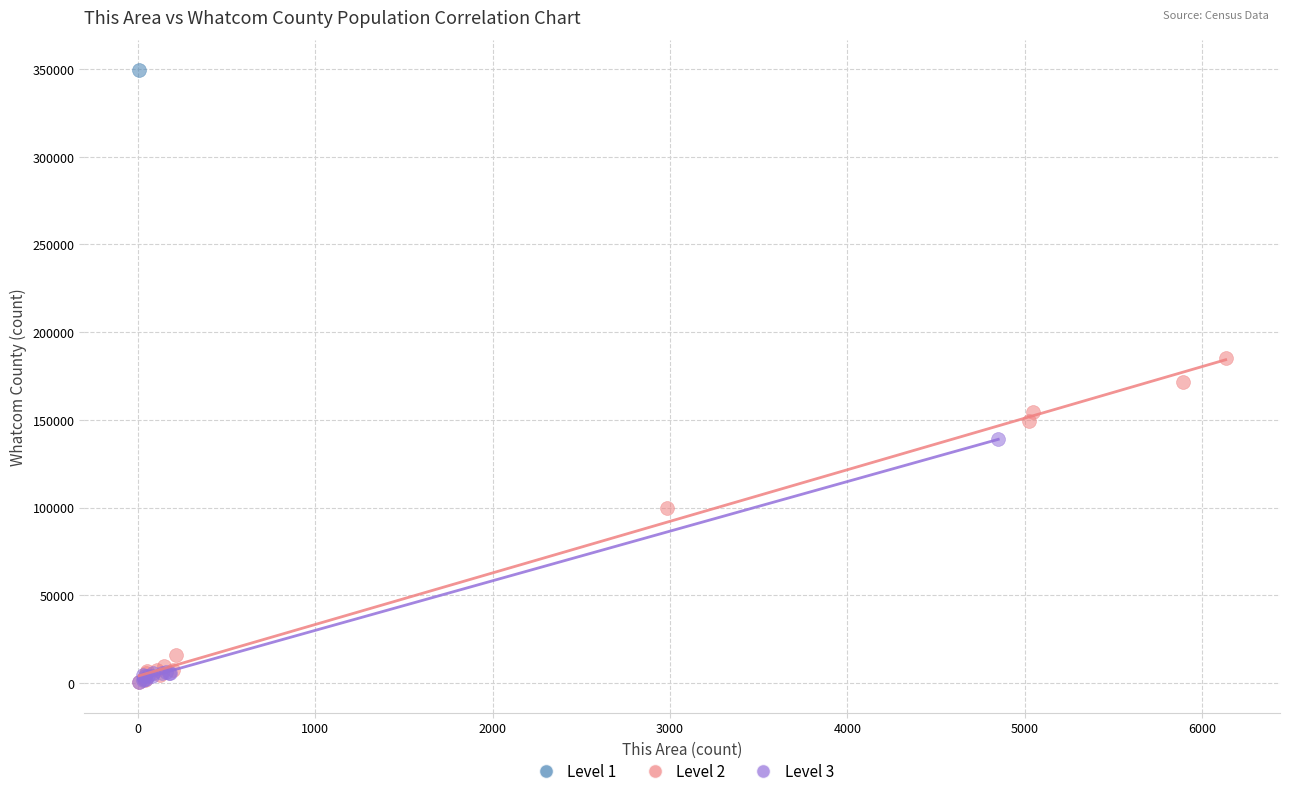

What are all the series names shown in the legend?

Level 1, Level 2, Level 3